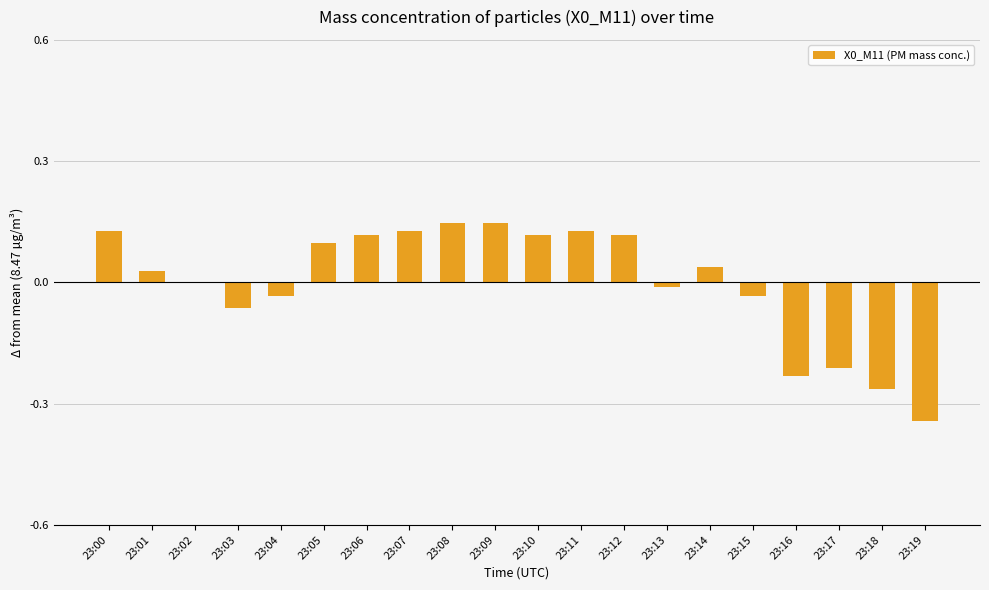

Between 23:03 and 23:04, which is larger?

23:04